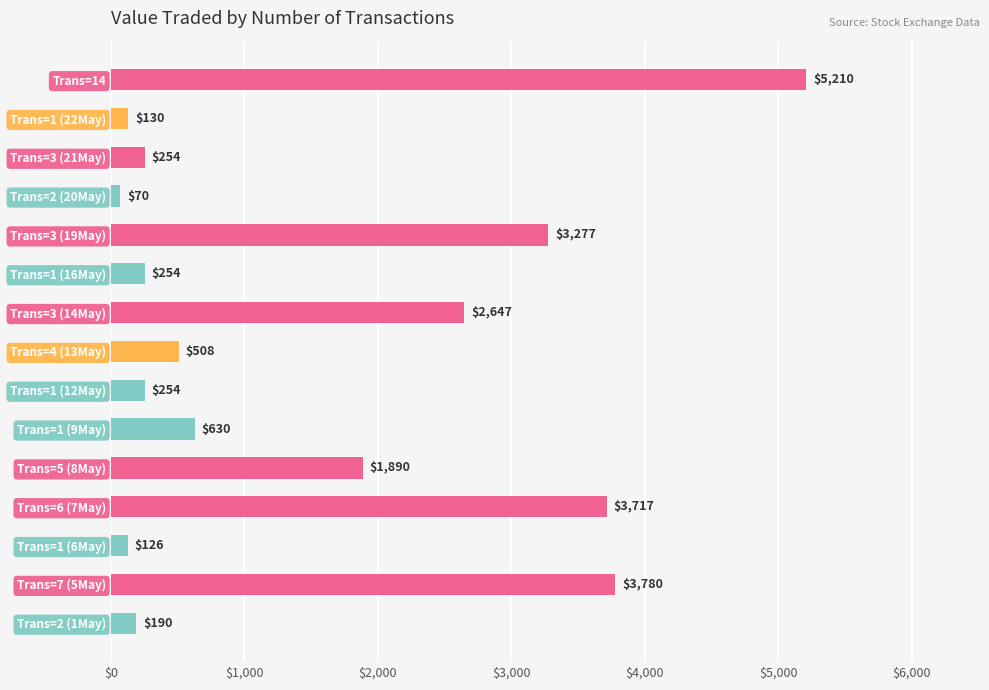

What is the change in value from Trans=14 to Trans=5 (8May)?

-3320